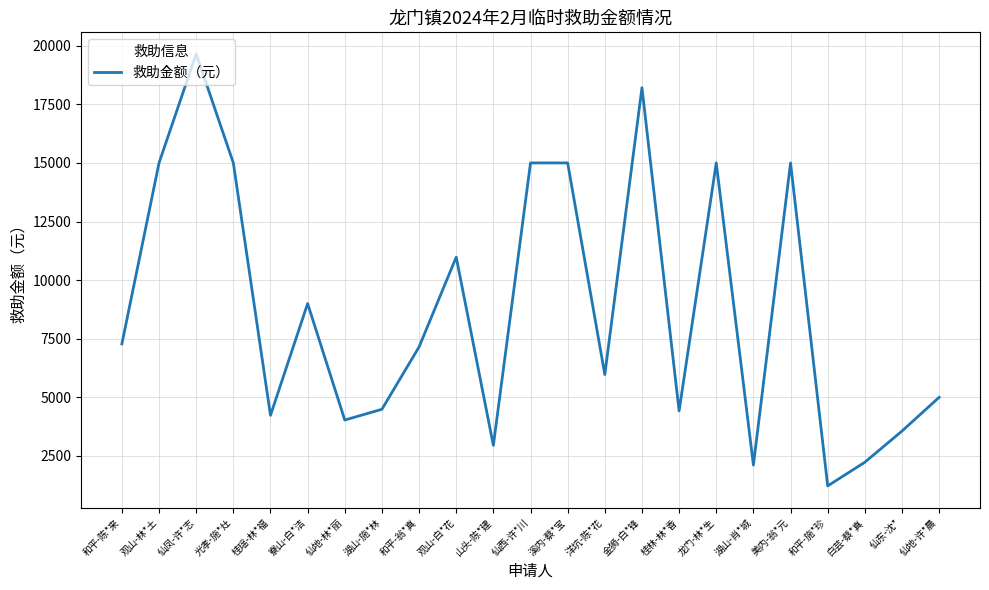

What is the change in value from 湖山-施*林 to 仙地-许*晨?

+510